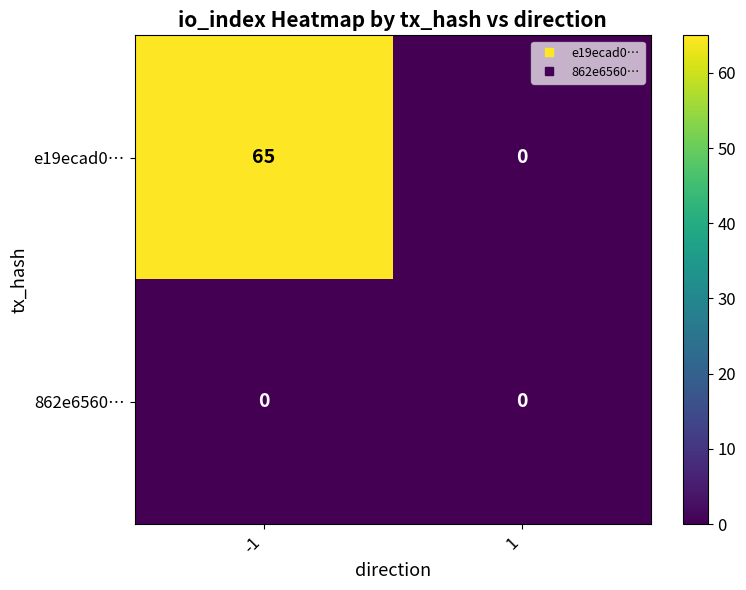

Reading left to right, list all the values displayed in this chart.

e19ecad0…: -1=65	1=0
862e6560…: -1=0	1=0